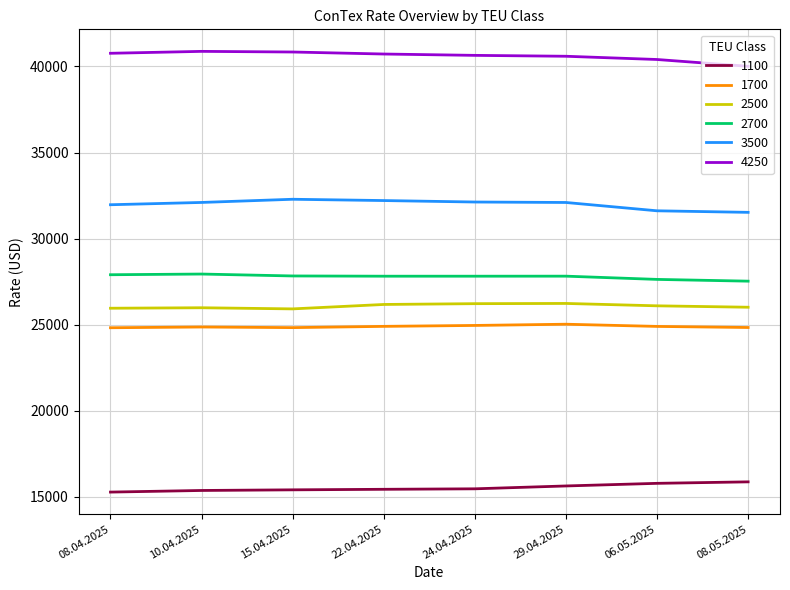

List the series in order of their peak value, highest first.

4250, 3500, 2700, 2500, 1700, 1100